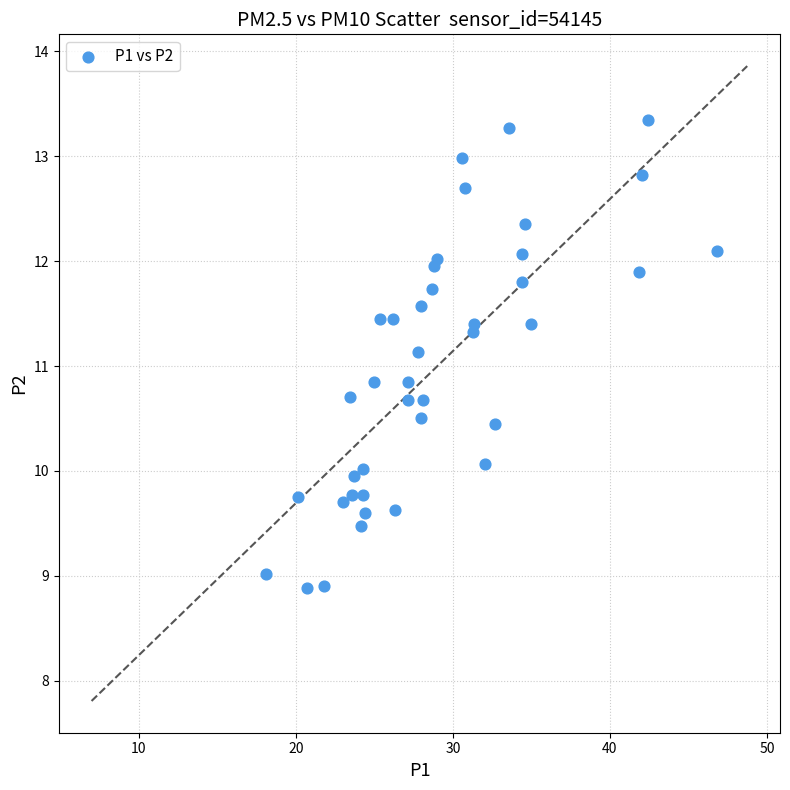

What is the range of X values (max minus min)?

28.8